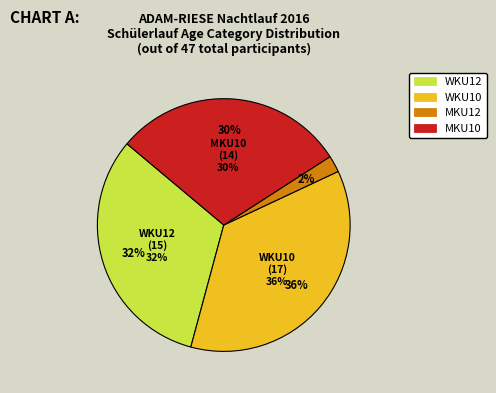

To the nearest percent, what is the combined percentage of MKU10 and MKU12?

32%